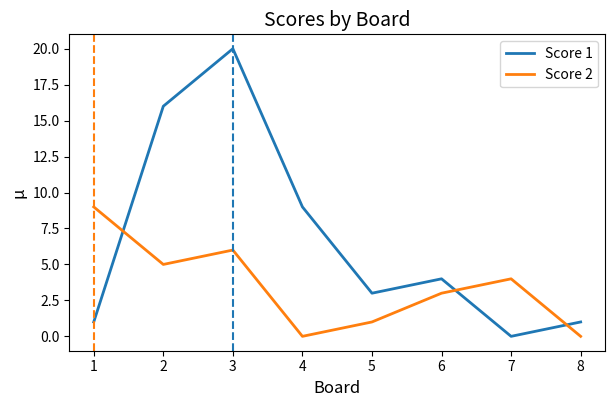

Is the value of Score 2 at 7 greater than the value of Score 1 at 1?

Yes